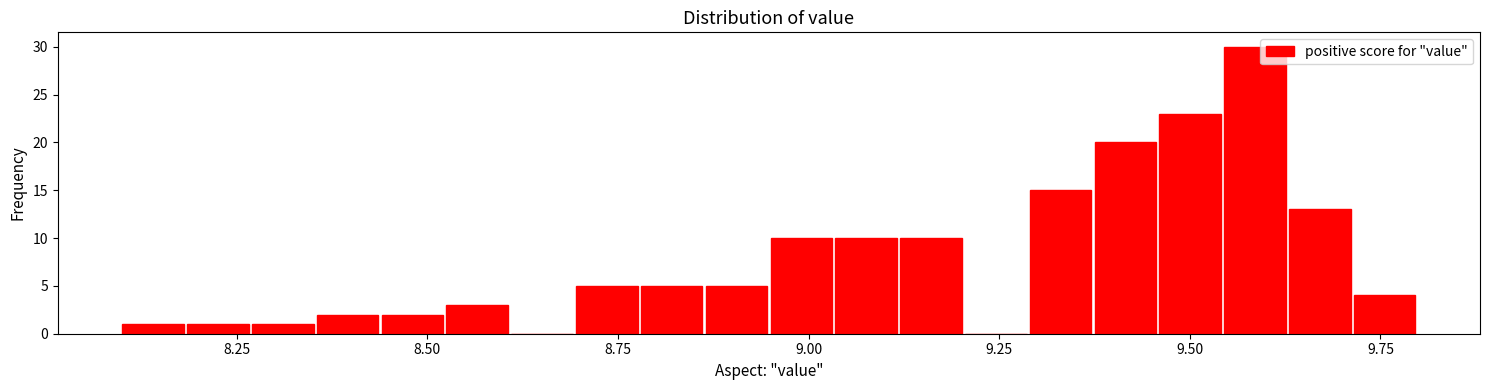

Read against the x-axis, roughly where is the centre of the tallest bar?

9.60